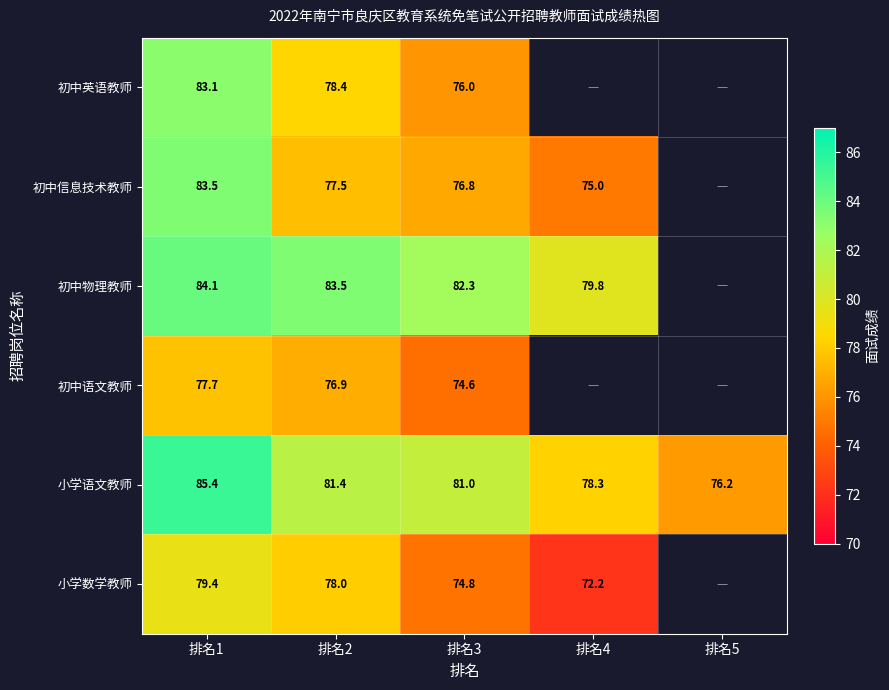

True or false: 初中语文教师 has a value of 74.6 at 排名3.

True